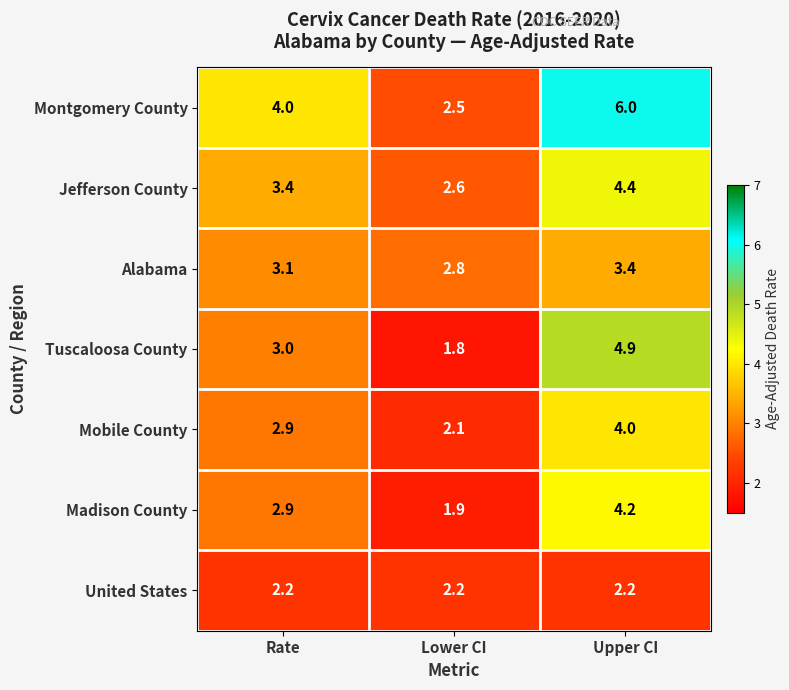

Which category has the lowest value across all series?

Lower CI